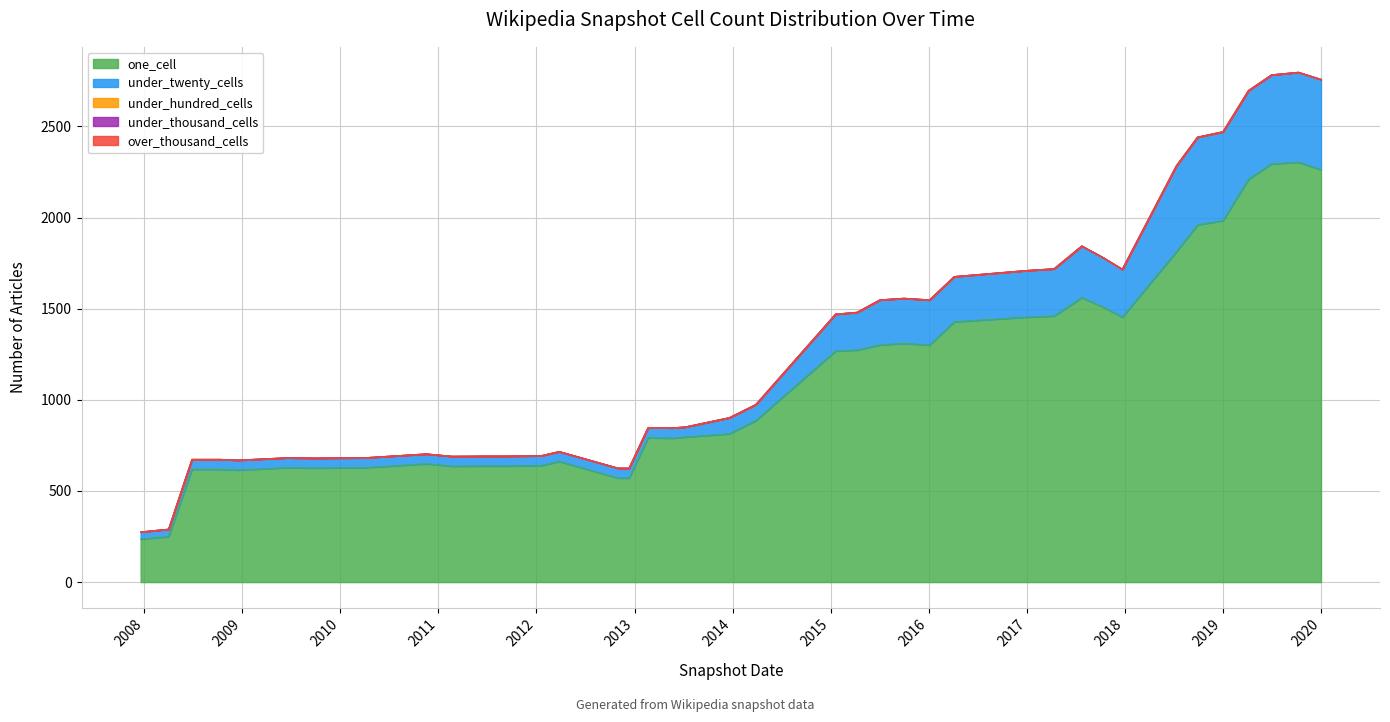

What is the greatest value displayed?

2304